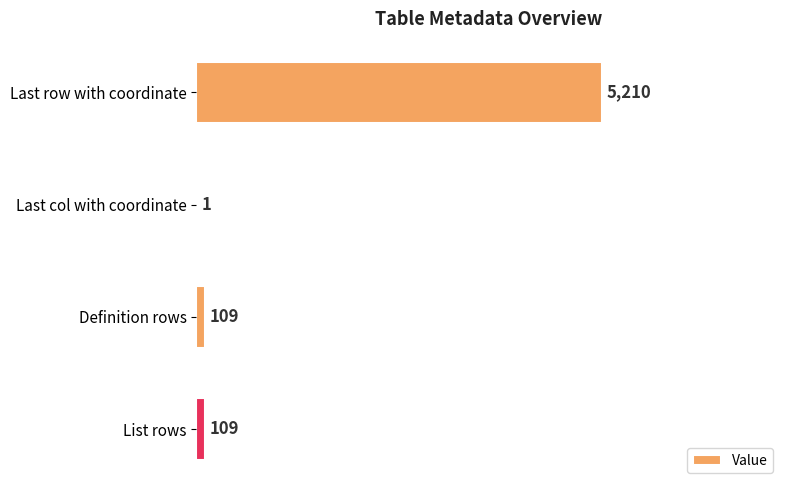

What is the sum of all values?

5429